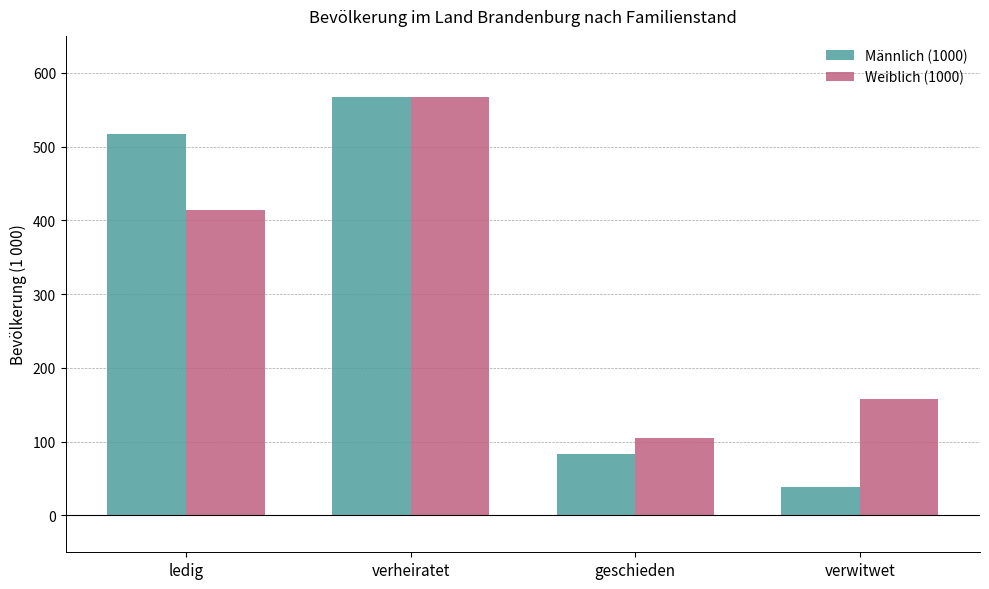

What is the sum of the Männlich (1000) values at verheiratet and ledig?

1082.9